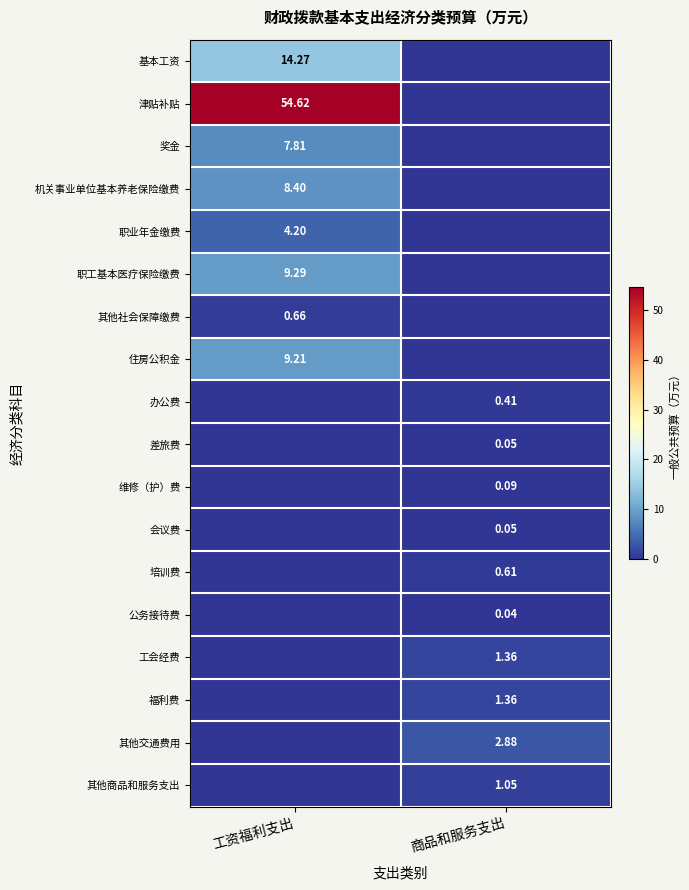

Is it true that 其他商品和服务支出 equals 1.1 at 商品和服务支出?

True